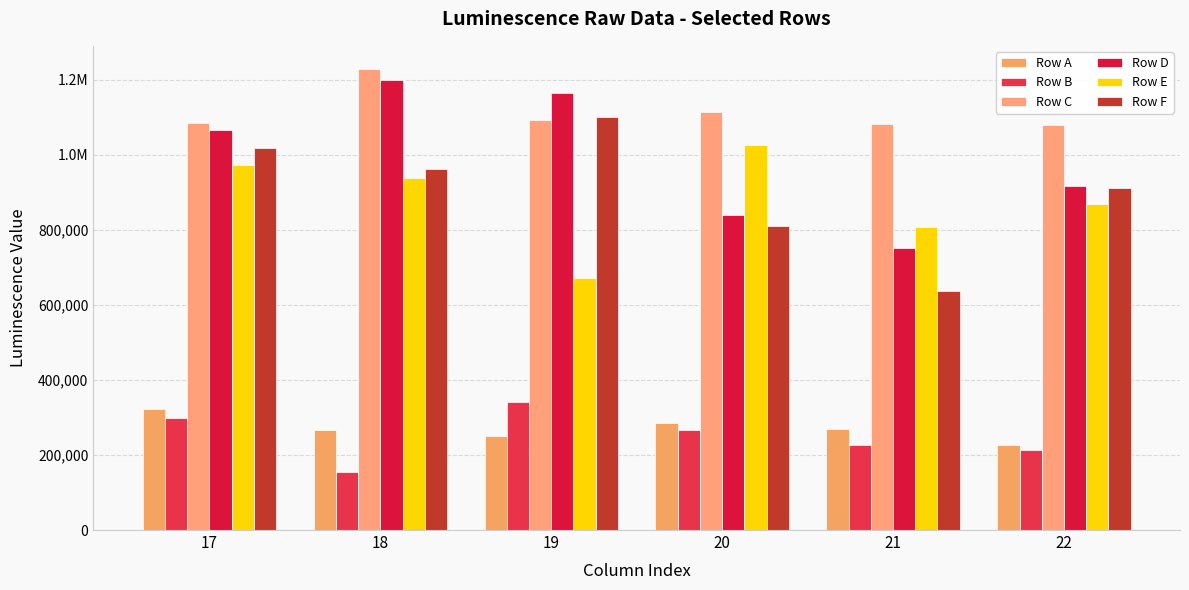

At how many categories does at least one series exceed 1205745?

1